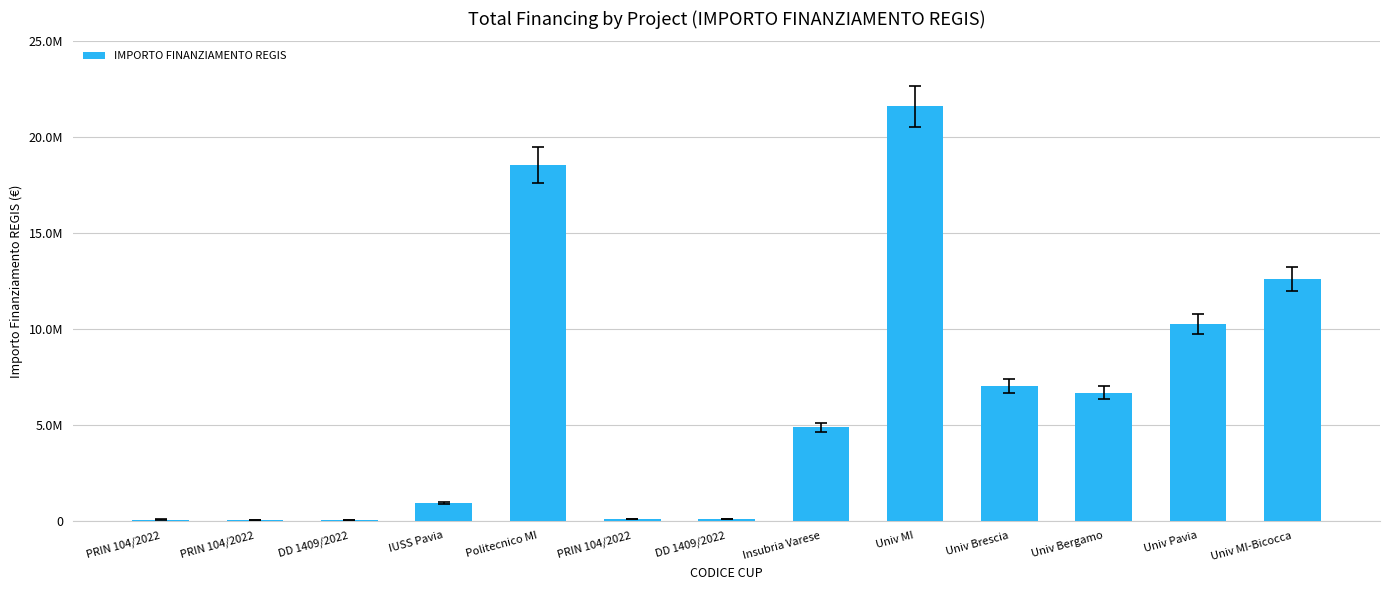

Are the bars horizontal?

No